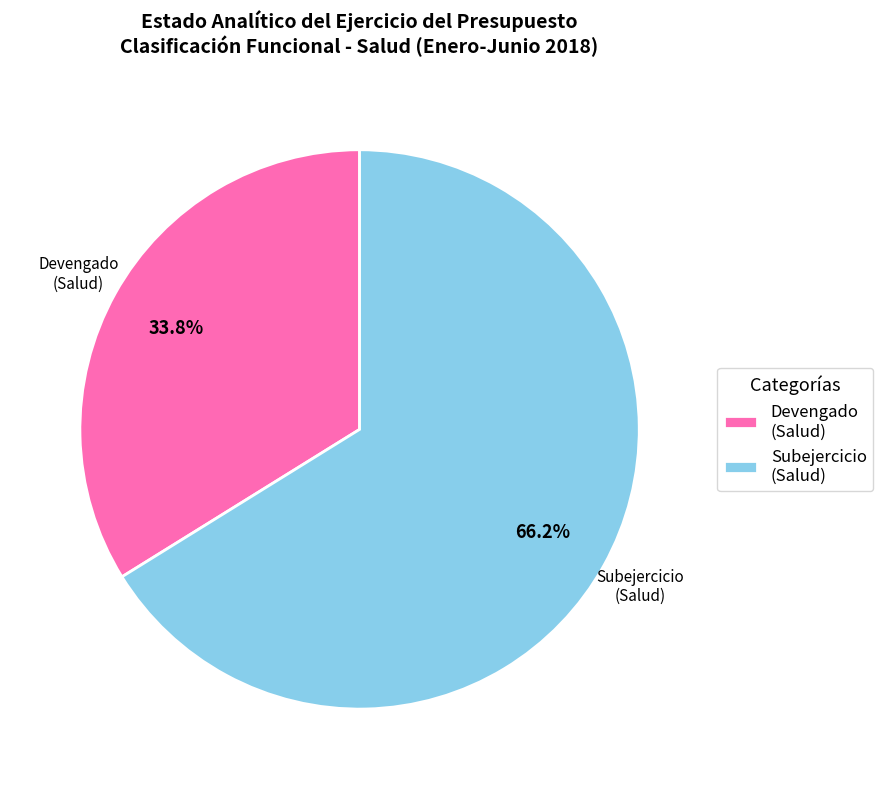

Combined, do Devengado (Salud) and Subejercicio (Salud) account for over 50%?

Yes